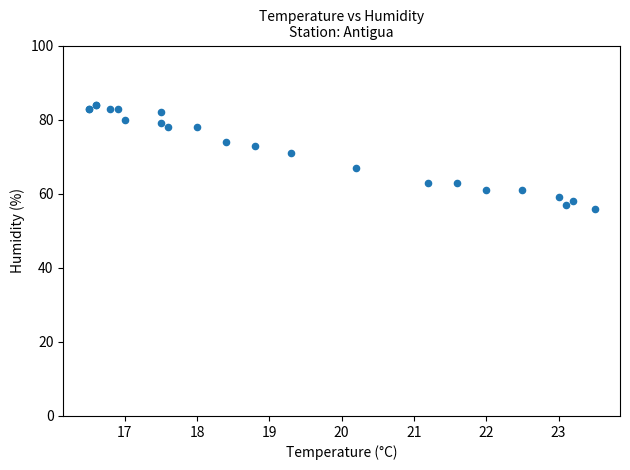

What Y value in the scatter plot is closest to 70?

71